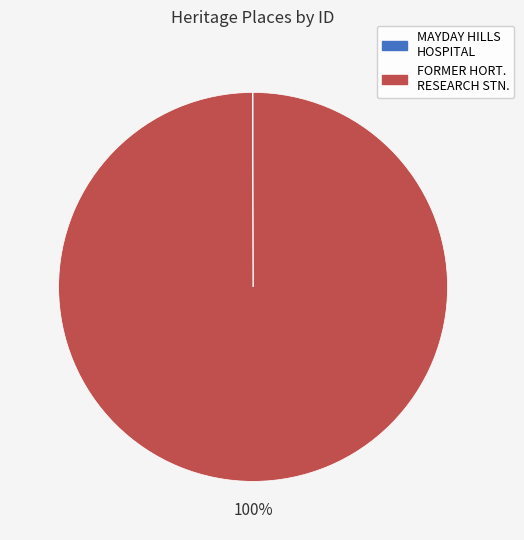

Does any single category account for the majority?

Yes